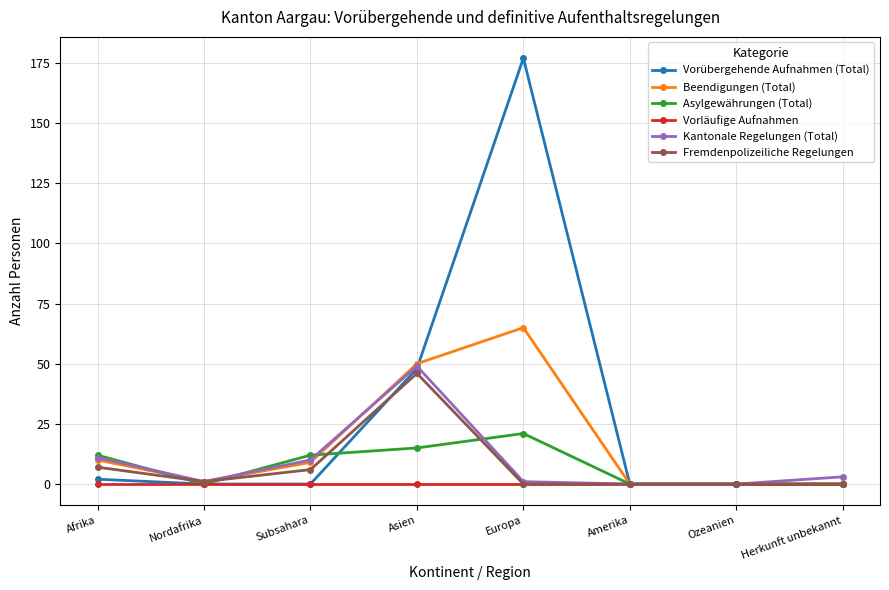

What is the maximum value for Asylgewährungen (Total)?

21